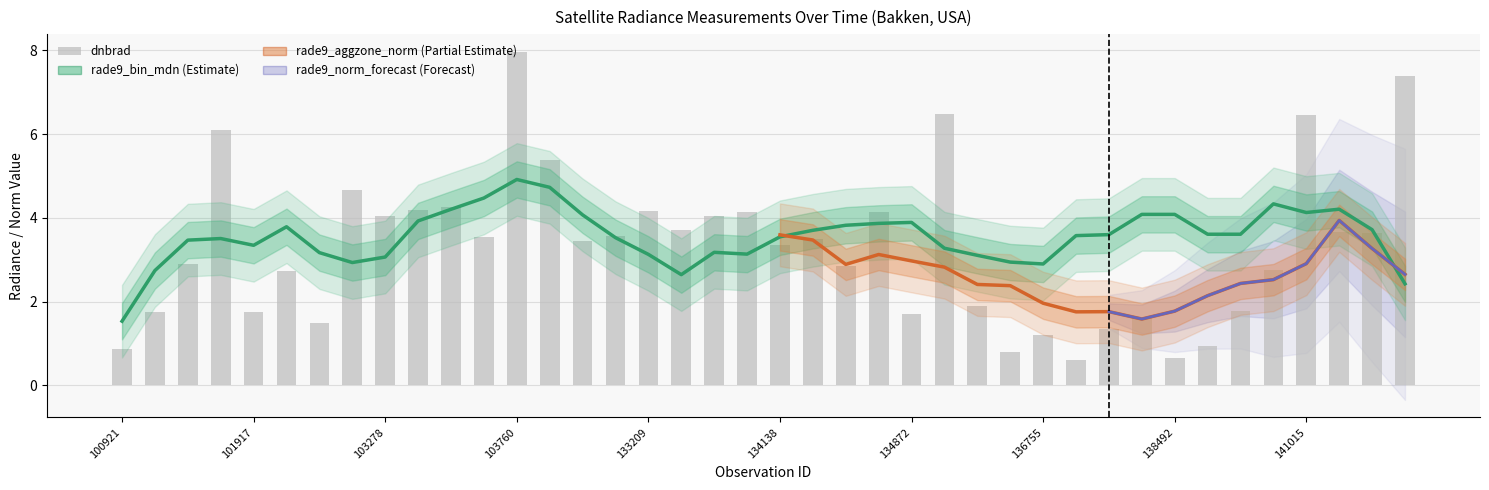

List the labels in order of dnbrad value, largest first.

103760, 141783, 136001, 141015, 101805, 103988, 102550, 103515, 103396, 133209, 133762, 134687, 103278, 133584, 133404, 141208, 141384, 132847, 103642, 134322, 104471, 134138, 101429, 134492, 140634, 102179, 136362, 140059, 101303, 101917, 134872, 137916, 102300, 137142, 136755, 139283, 100921, 136561, 138492, 136940